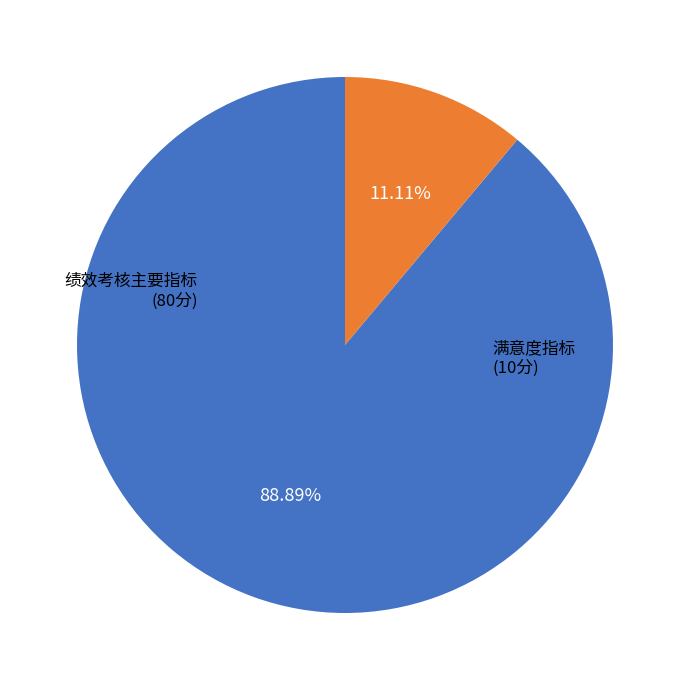

Is there any slice that represents more than half of the pie?

Yes